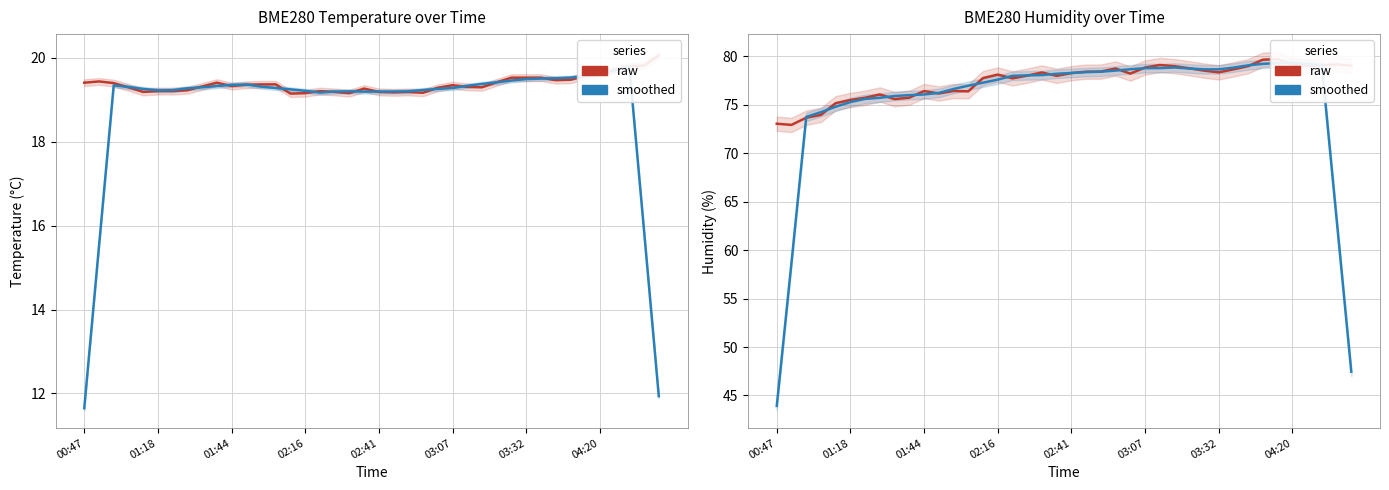

What are all the series names shown in the legend?

raw, smoothed